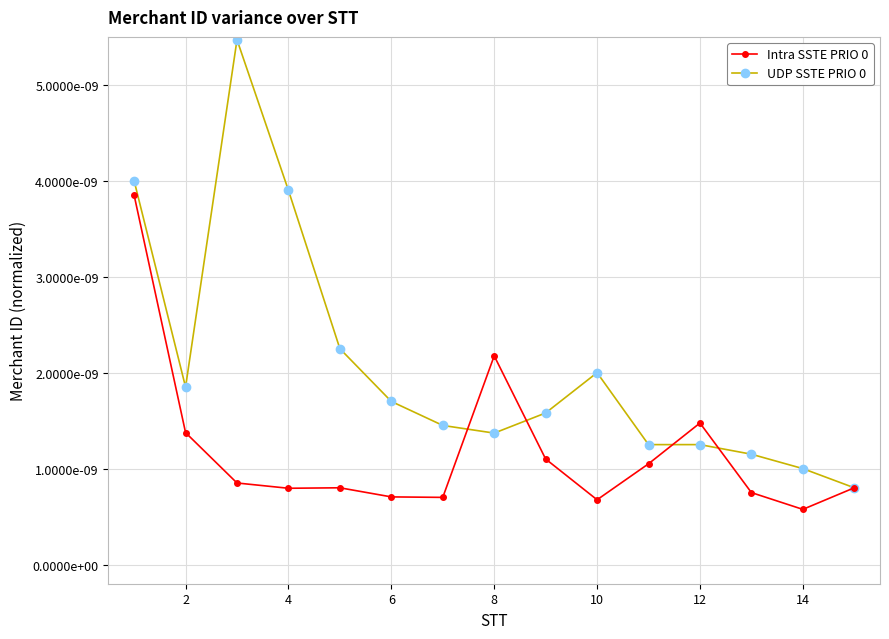

How many Intra SSTE PRIO 0 values are between 0 and 1?

15